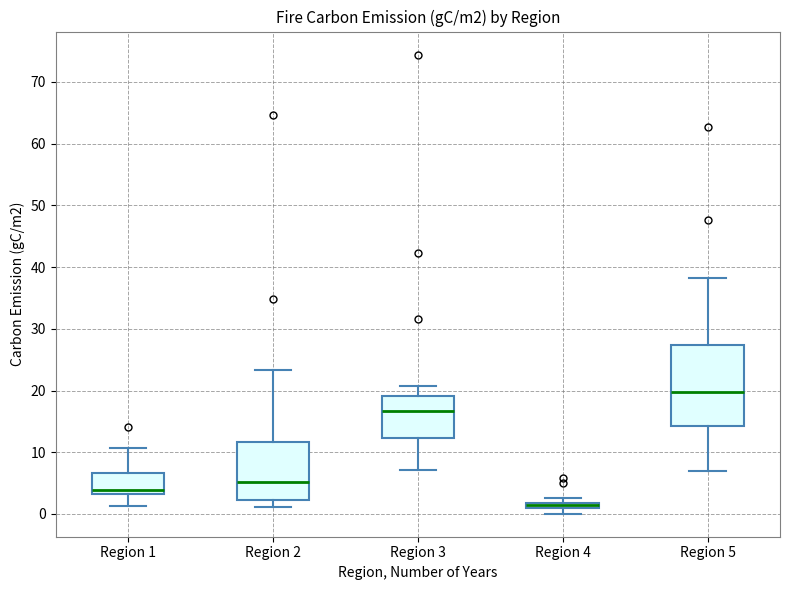

Which box is the tallest, from its lower edge to its upper edge?

Region 5